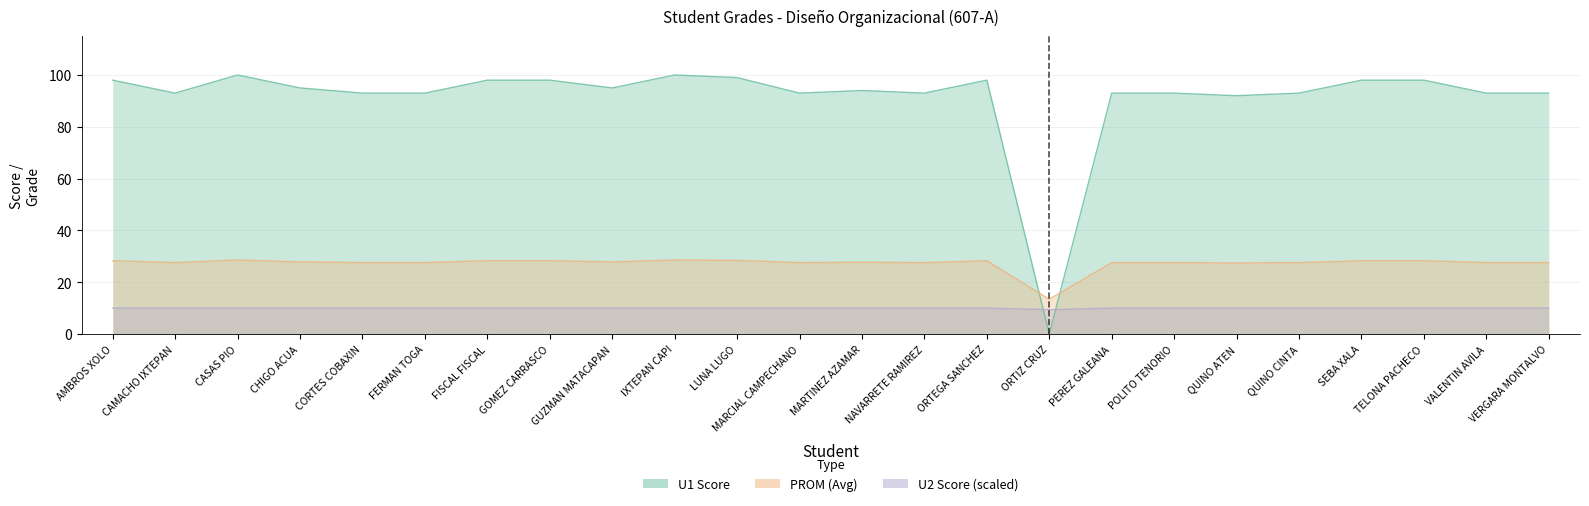

What is the average value of the U2 series?

10.0